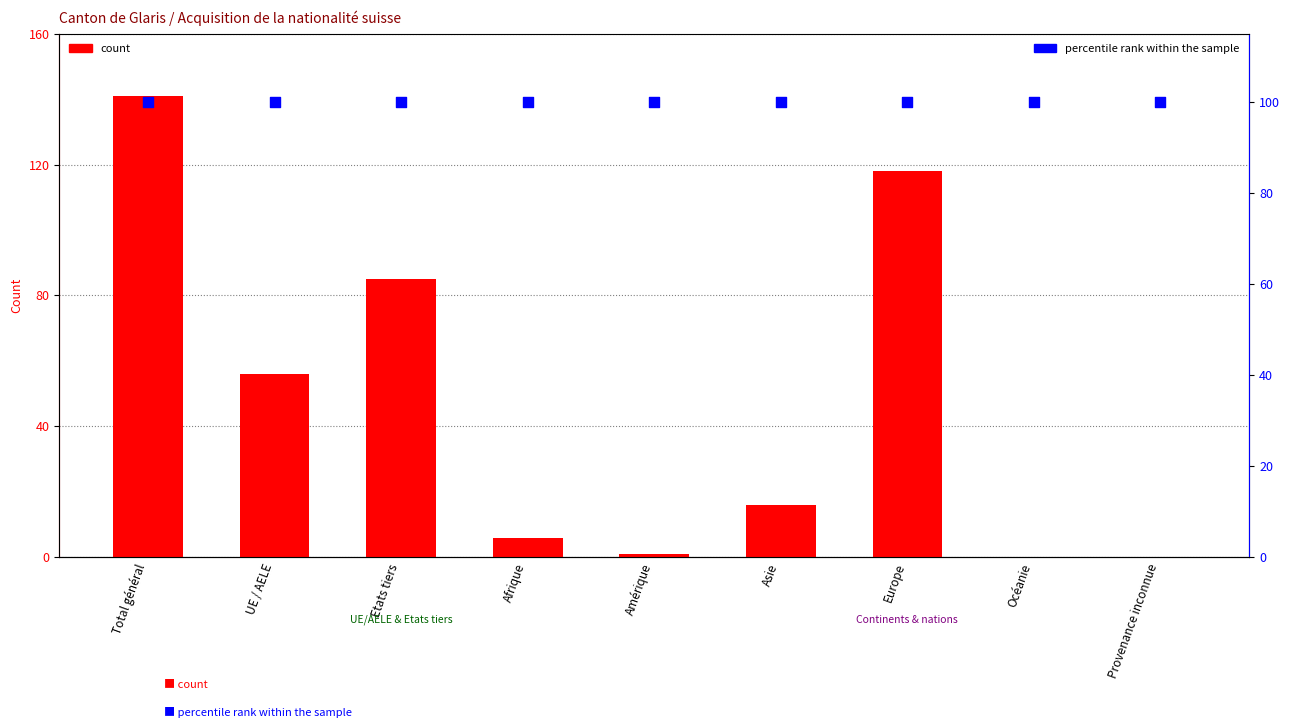

Which series reaches the minimum Y coordinate?

count